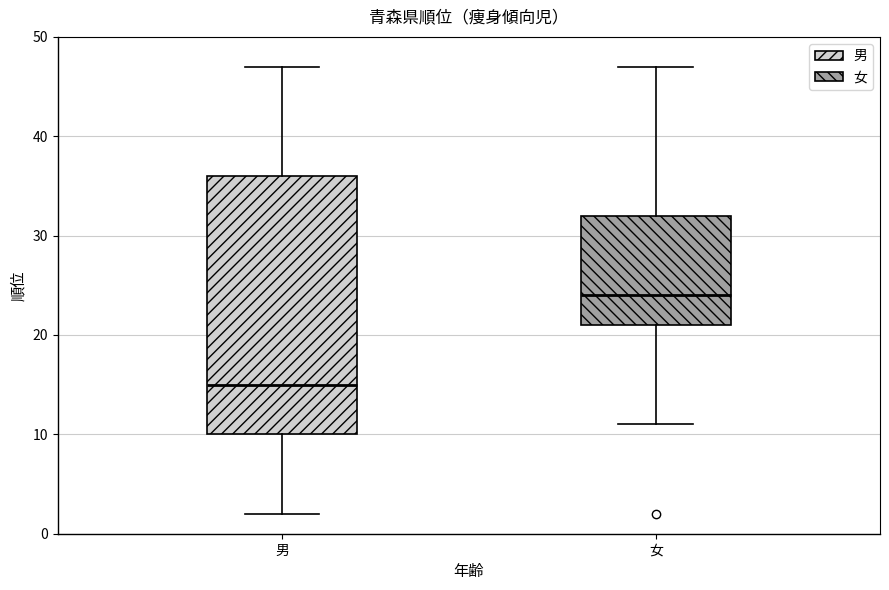

Which box has the highest median line?

女